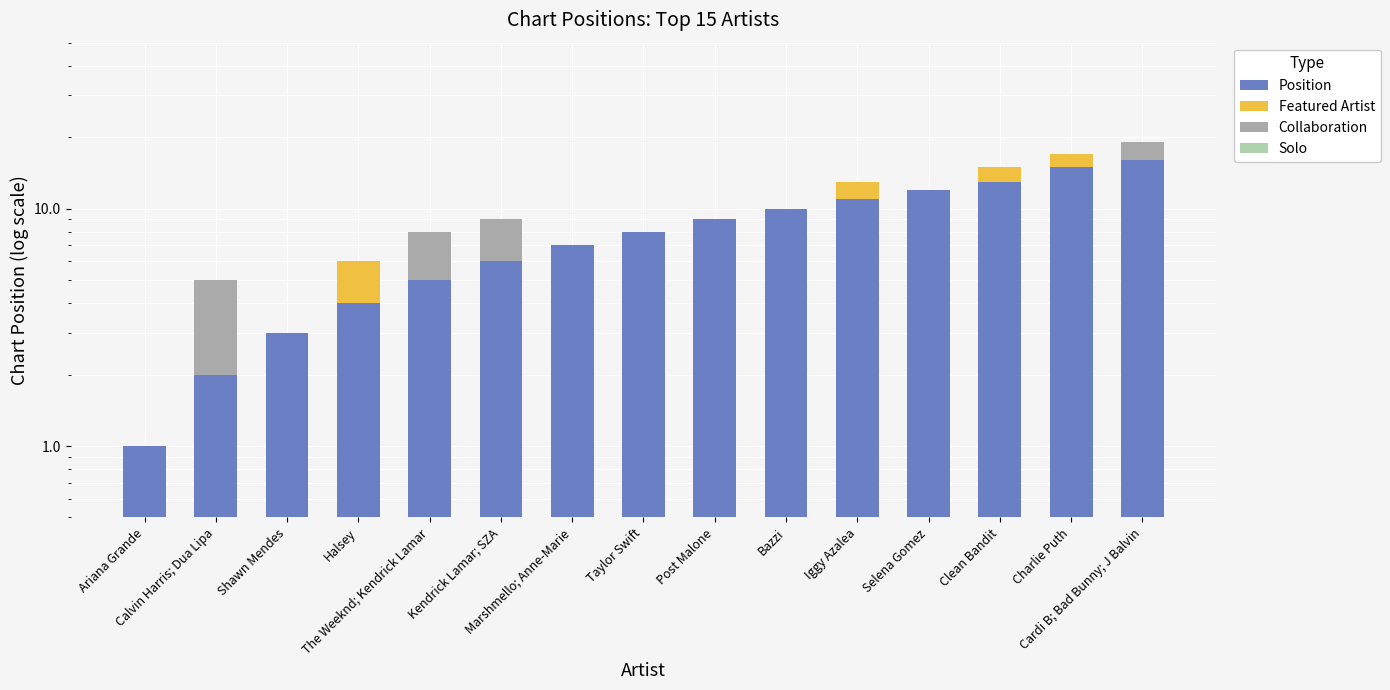

What is the label of the 14th bar from the right?

Calvin Harris; Dua Lipa